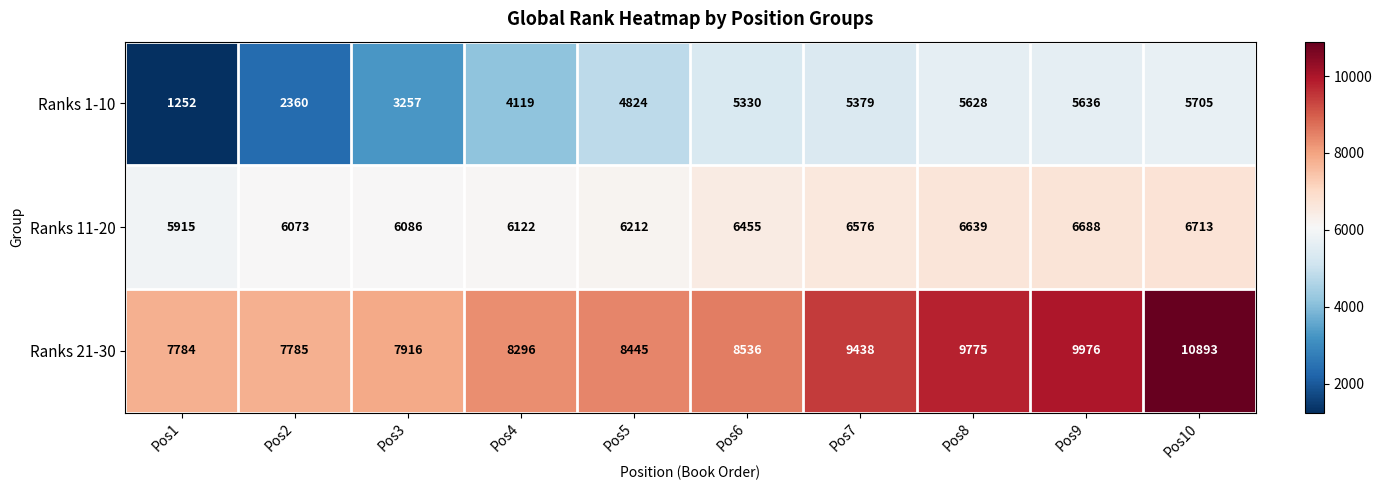

The Ranks 21-30 series shows 2064 at Pos3. True or false?

False